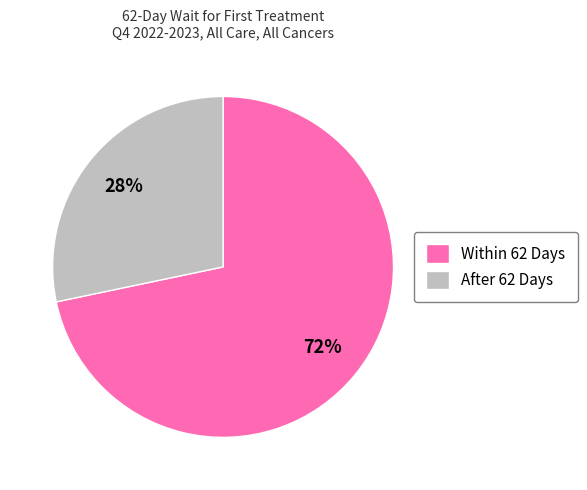

To the nearest percent, what portion does Within 62 Days represent?

72%